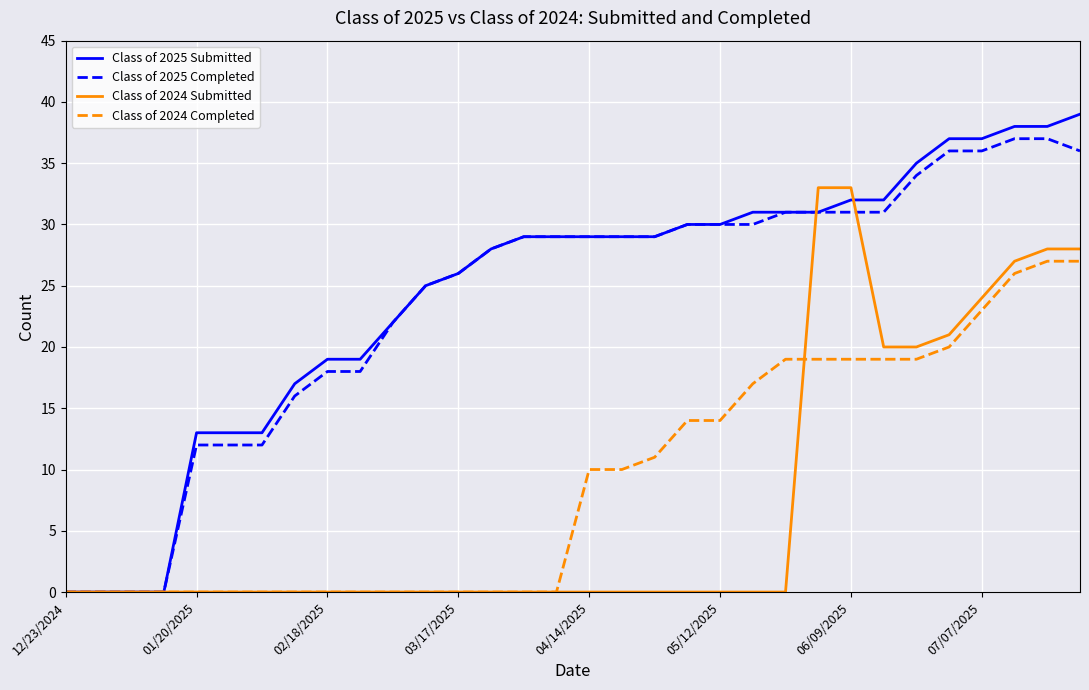

Which series has the widest spread of values?

Class of 2025 Submitted